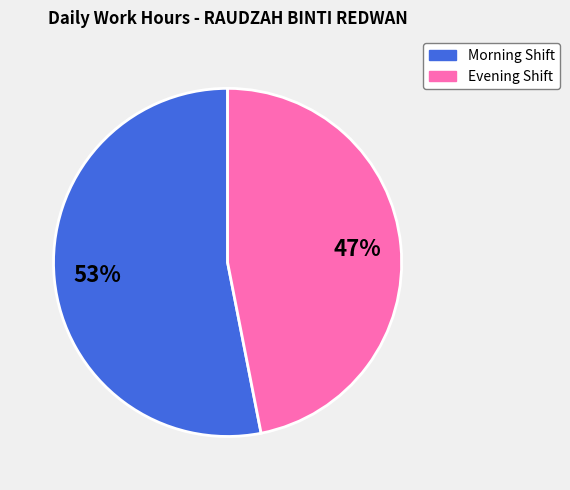

Is there a majority slice in this chart?

Yes